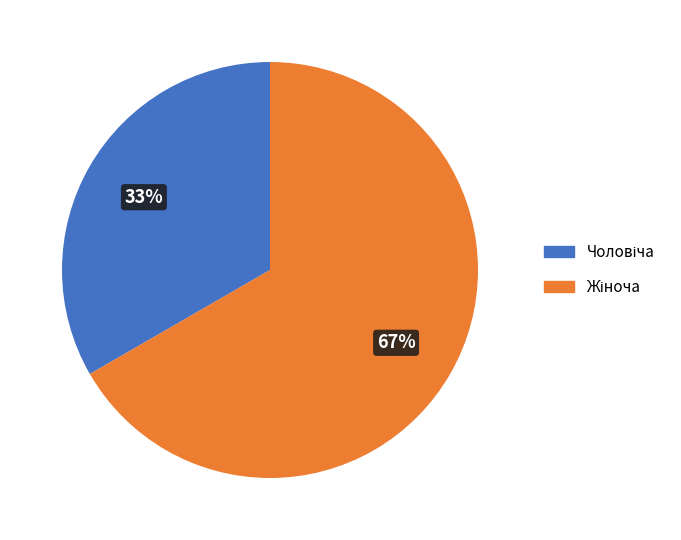

To the nearest percent, what is the average slice percentage?

50%